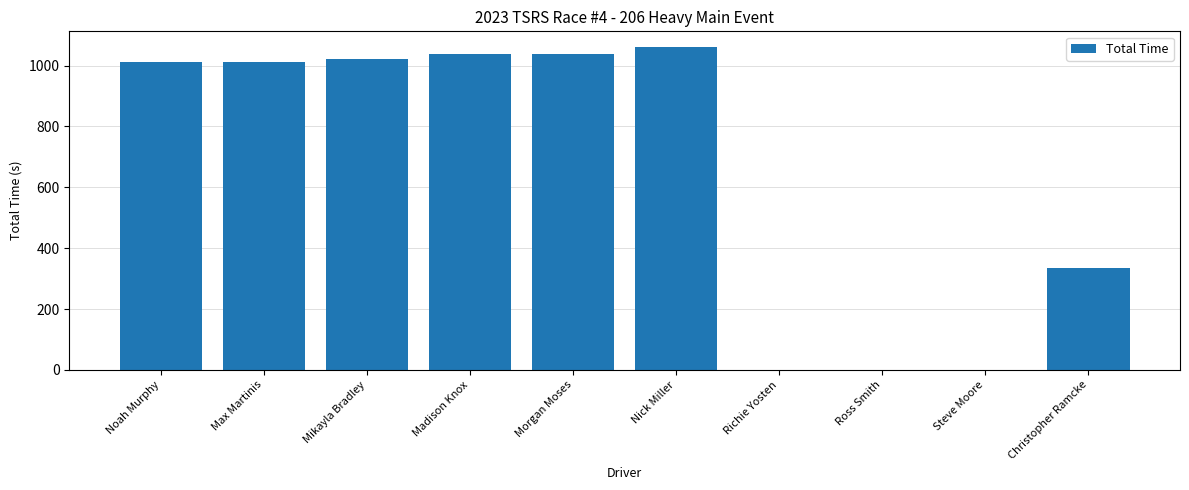

What is the ratio of the value at Mikayla Bradley to the value at Max Martinis?

1.0